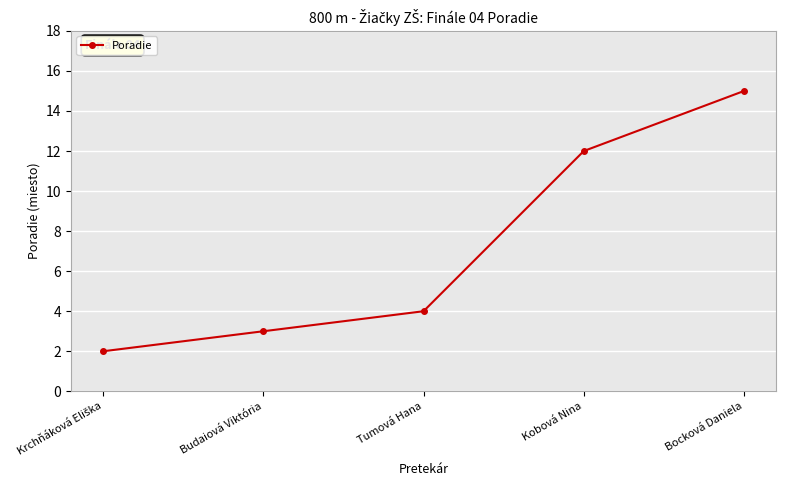

The chart shows a value of 12 at Kobová Nina. True or false?

True